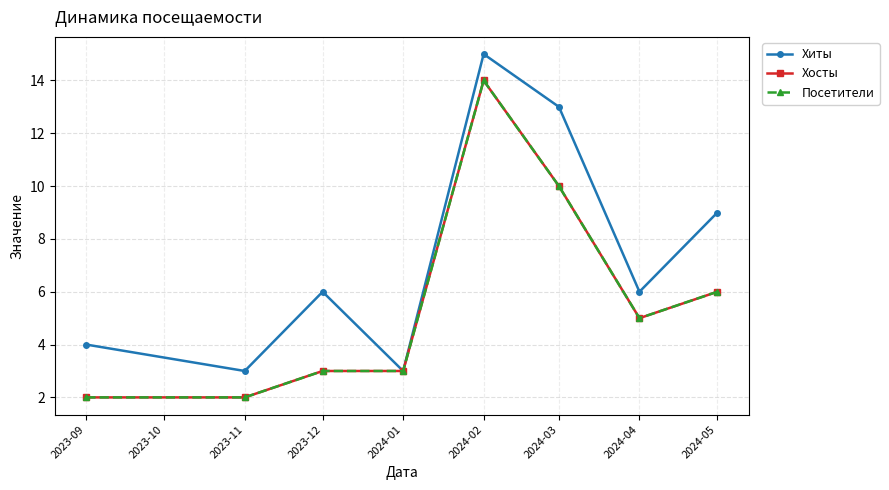

Does the chart display data point markers on the line(s)?

Yes